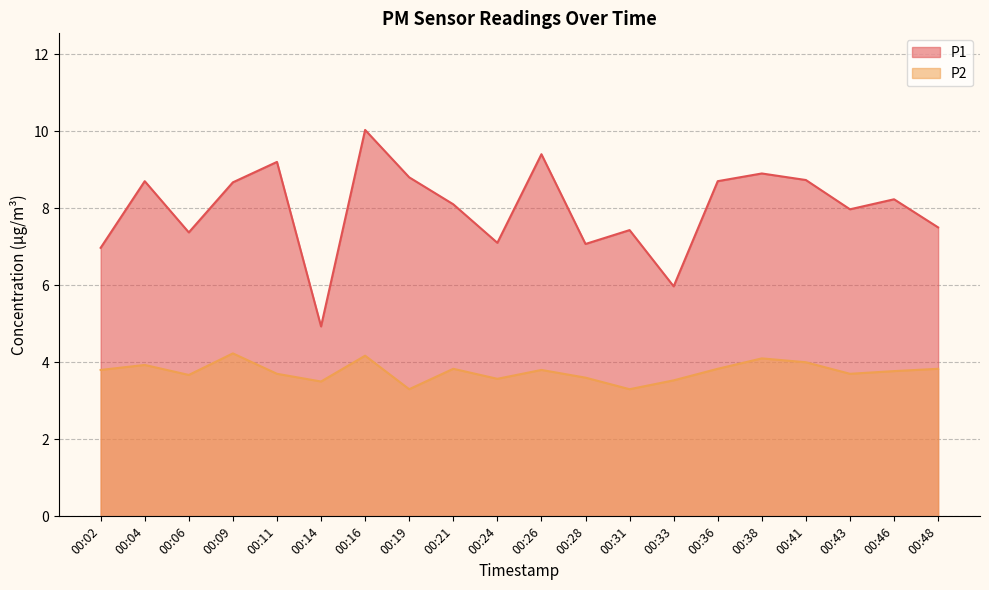

In P1, how many points are higher than both neighbors (excluding endpoints)?

7